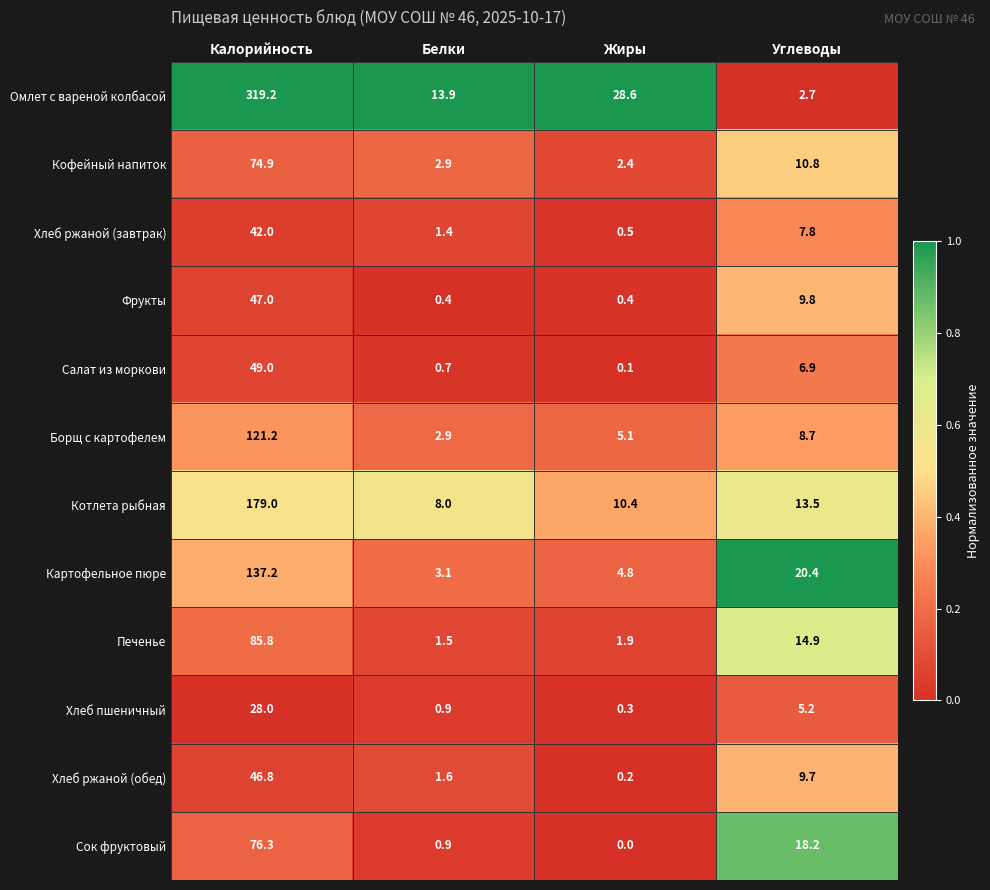

List the series in order of their peak value, lowest first.

Хлеб пшеничный, Хлеб ржаной (завтрак), Хлеб ржаной (обед), Фрукты, Салат из моркови, Кофейный напиток, Сок фруктовый, Печенье, Борщ с картофелем, Картофельное пюре, Котлета рыбная, Омлет с вареной колбасой